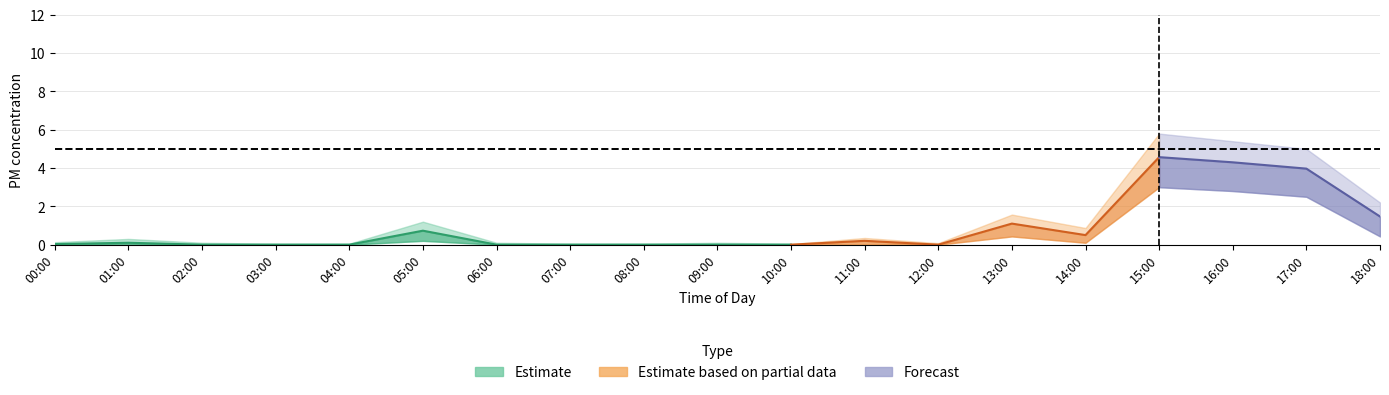

What is the label of the 8th point from the left?

07:00